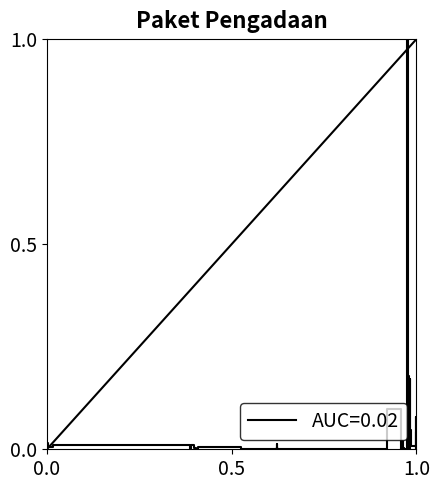

What is the difference between the maximum and minimum values?

1.0